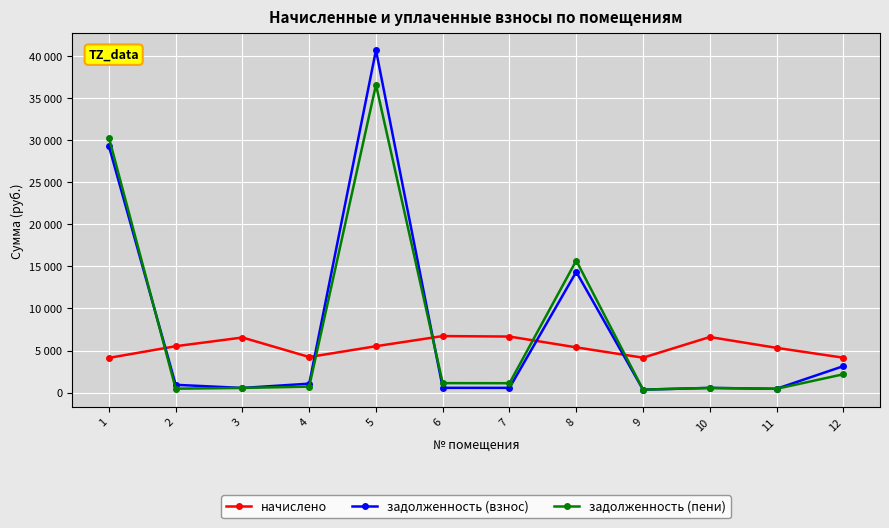

What are all the series names shown in the legend?

начислено, задолженность (взнос), задолженность (пени)